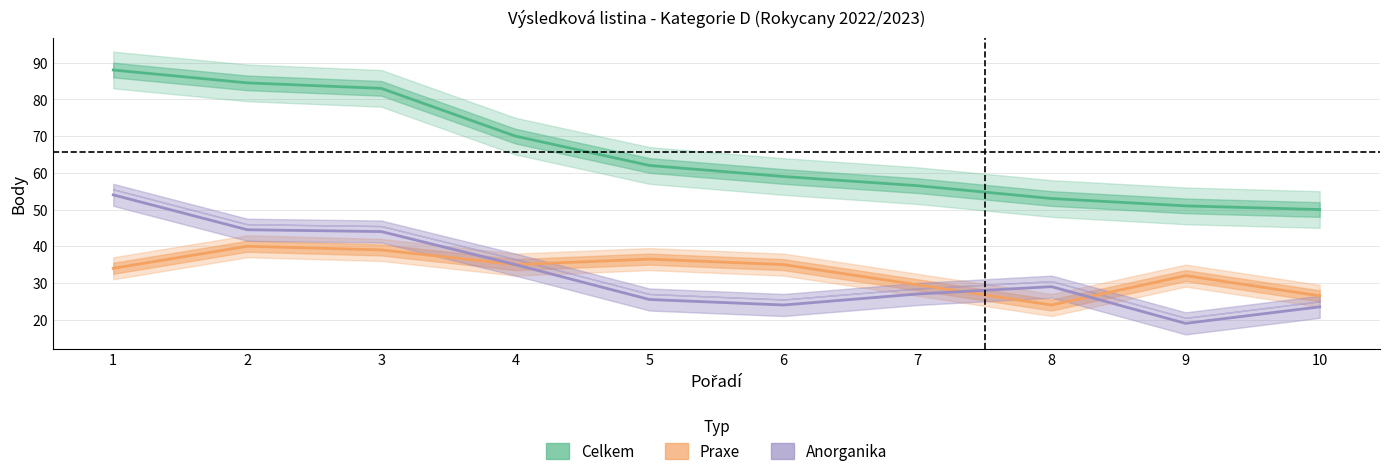

True or false: Celkem and Anorganika cross at least once.

False